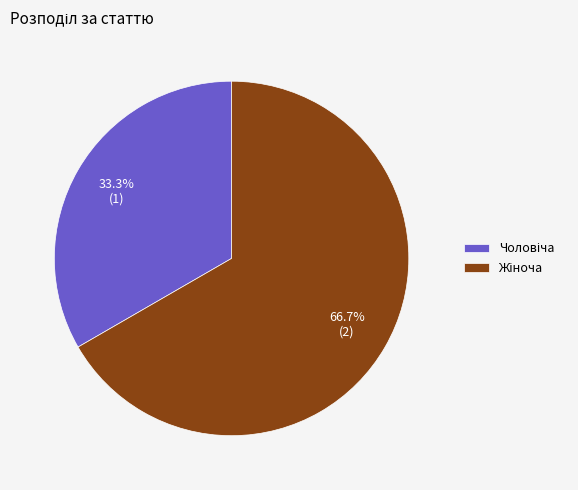

Is there a majority slice in this chart?

Yes